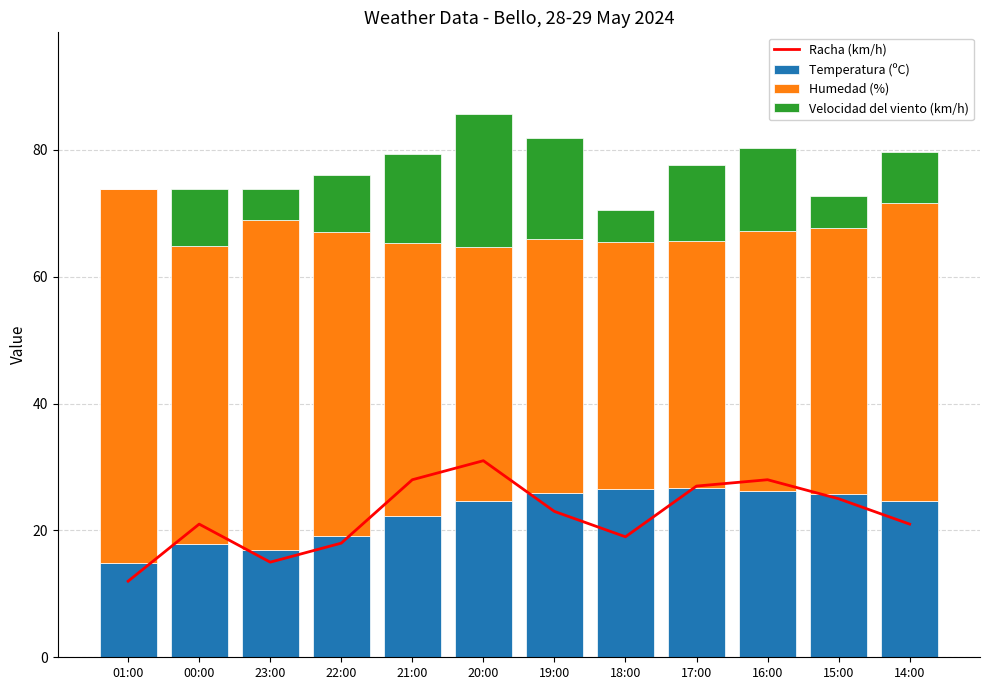

What is the difference between the maximum and minimum values in the Humedad (%) series?

20.0